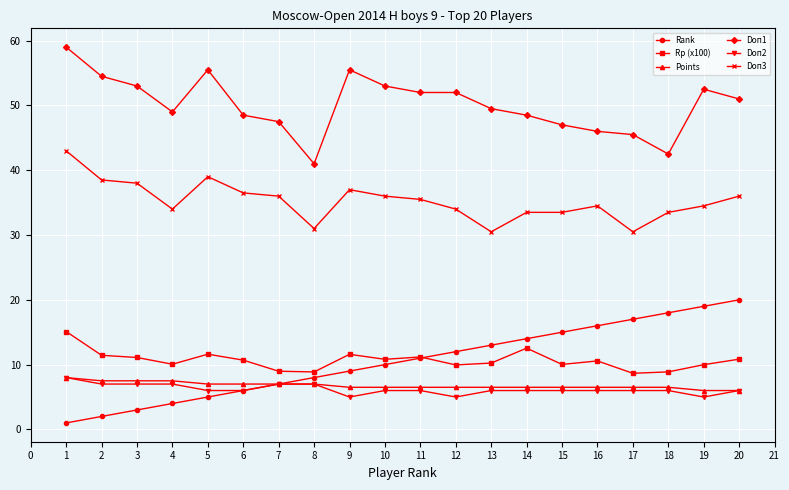

The Rank series shows 15.0 at 15. True or false?

True